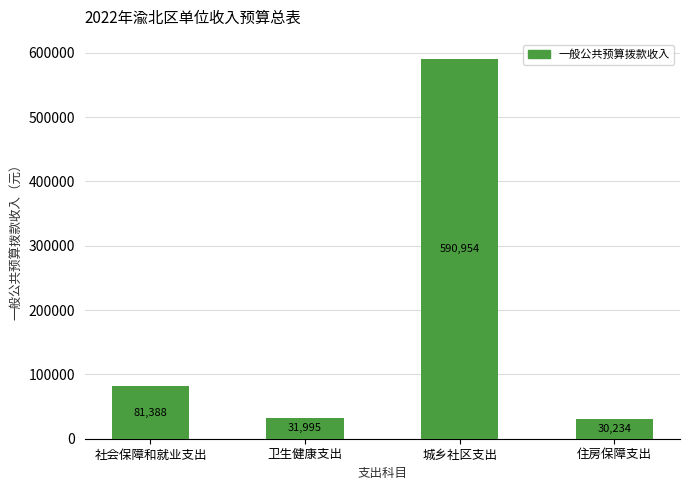

What is the smallest value displayed?

30234.2